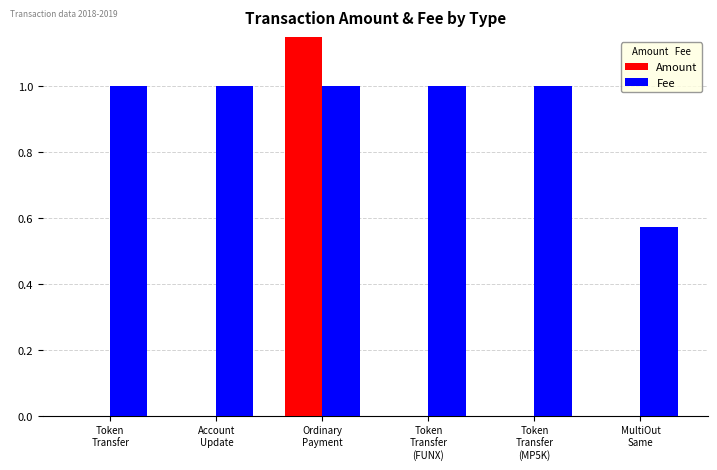

Which series has the largest total across all categories?

Amount